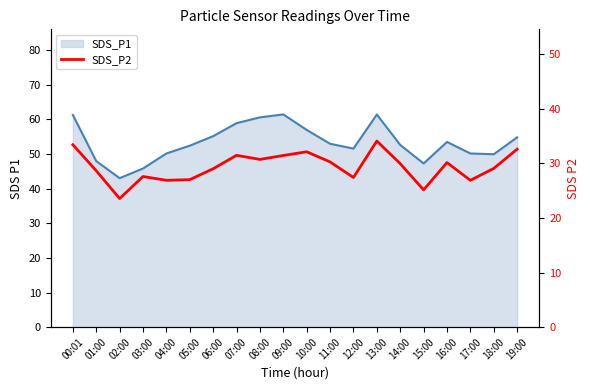

Reading left to right, list all the values displayed in this chart.

00:01=33.4	01:00=28.6	02:00=23.6	03:00=27.6	04:00=26.9	05:00=27.0	06:00=29.0	07:00=31.5	08:00=30.7	09:00=31.4	10:00=32.1	11:00=30.3	12:00=27.4	13:00=34.1	14:00=29.9	15:00=25.1	16:00=30.1	17:00=26.9	18:00=29.1	19:00=32.6